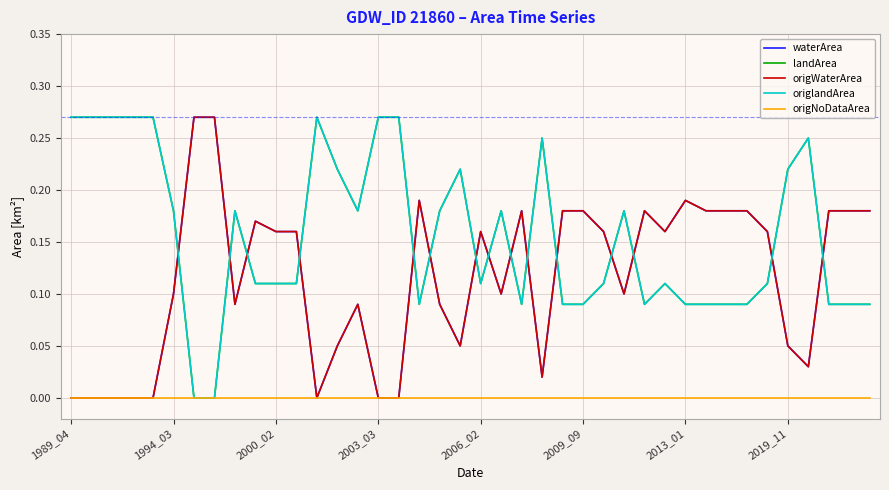

Is this an area chart (filled region under the line)?

No